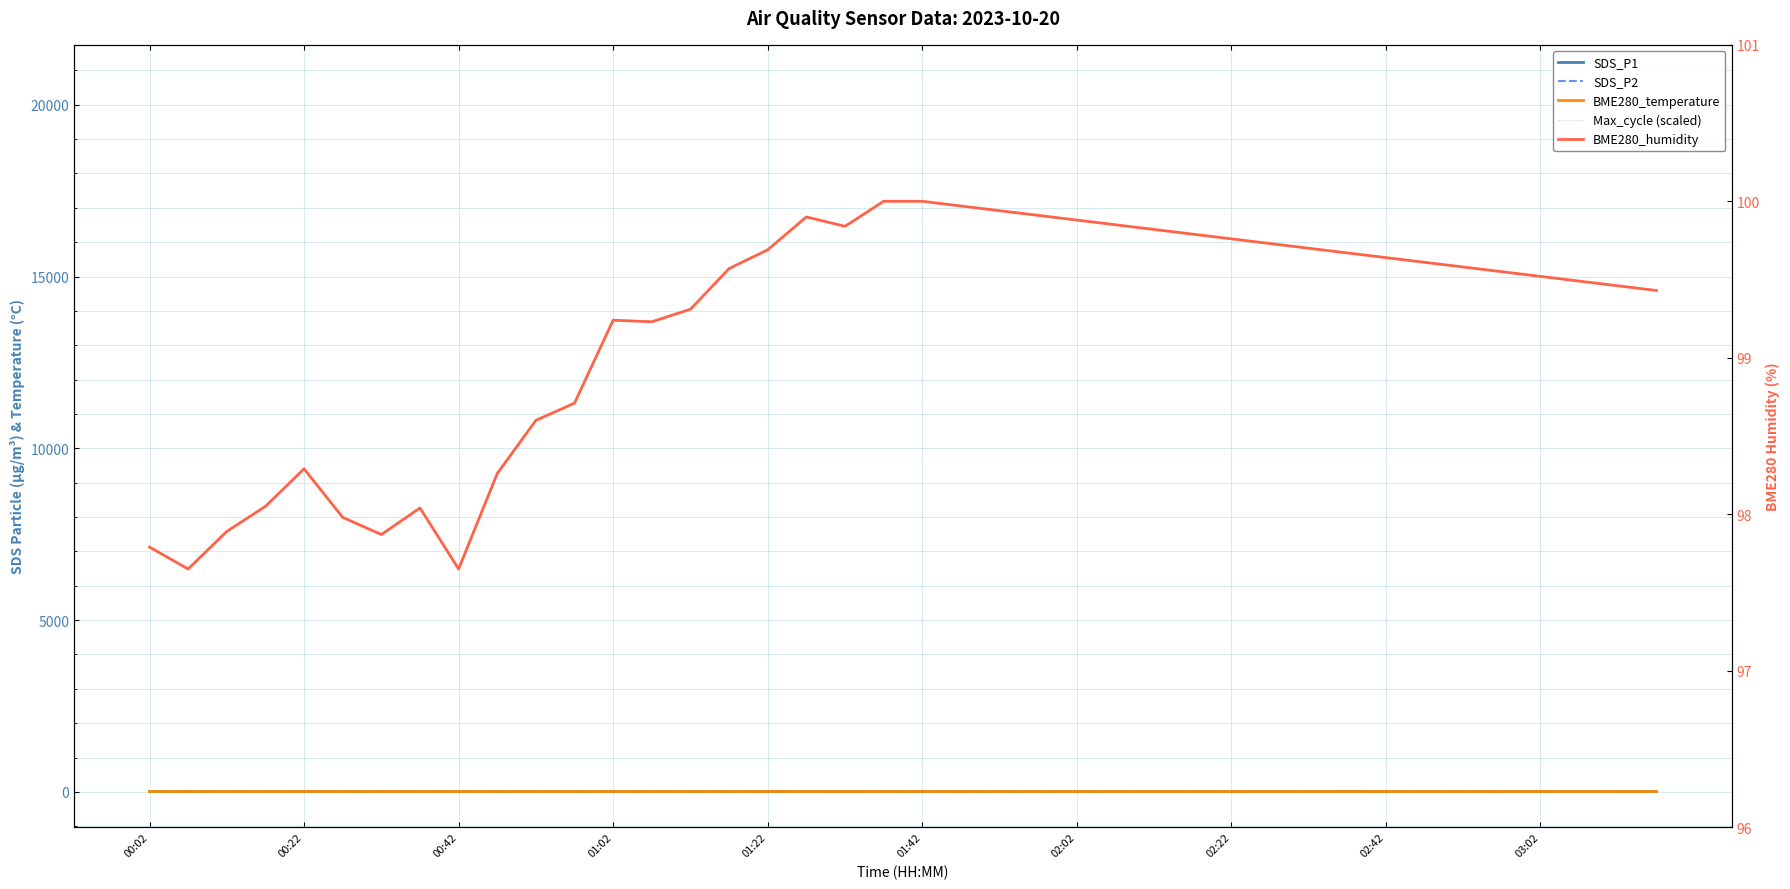

Rank the series at 34 from highest to lowest value.

BME280_humidity, Max_cycle (scaled), BME280_temperature, SDS_P1, SDS_P2